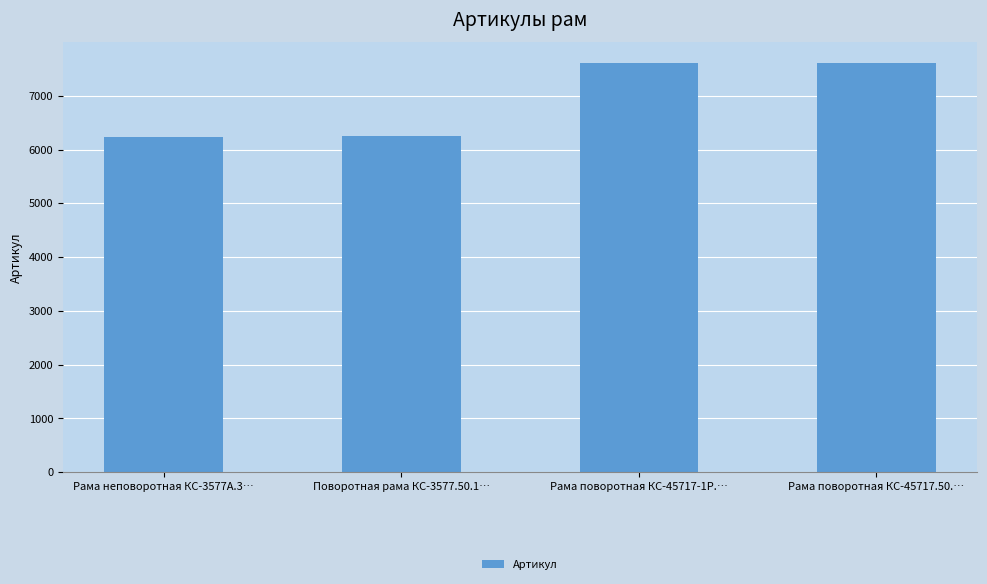

The chart shows a value of 7610 at Рама поворотная КС-45717-1Р.…. True or false?

True